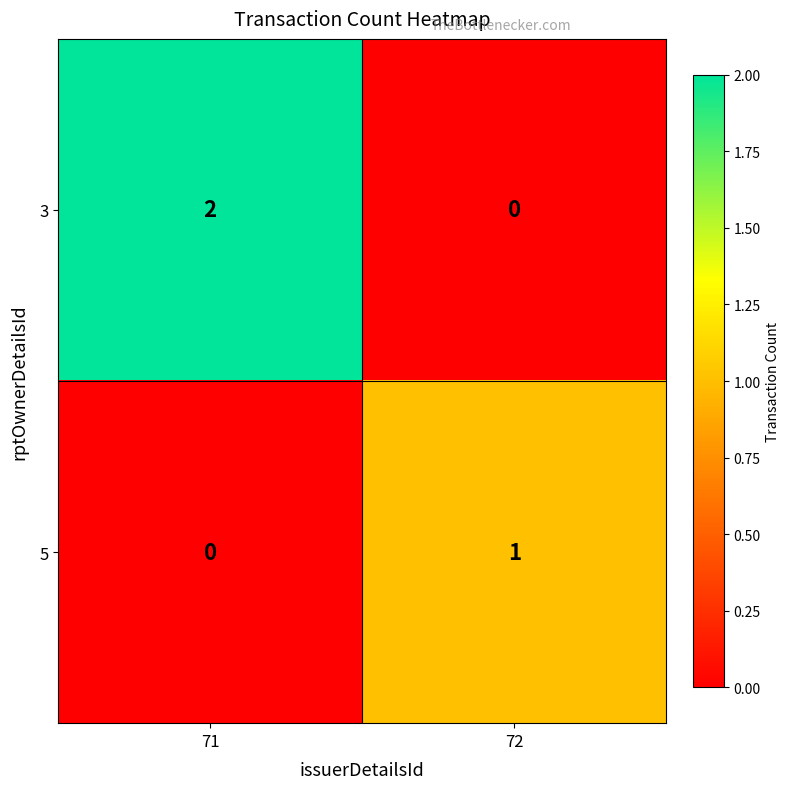

At 71, list the series in order from smallest to largest.

5, 3